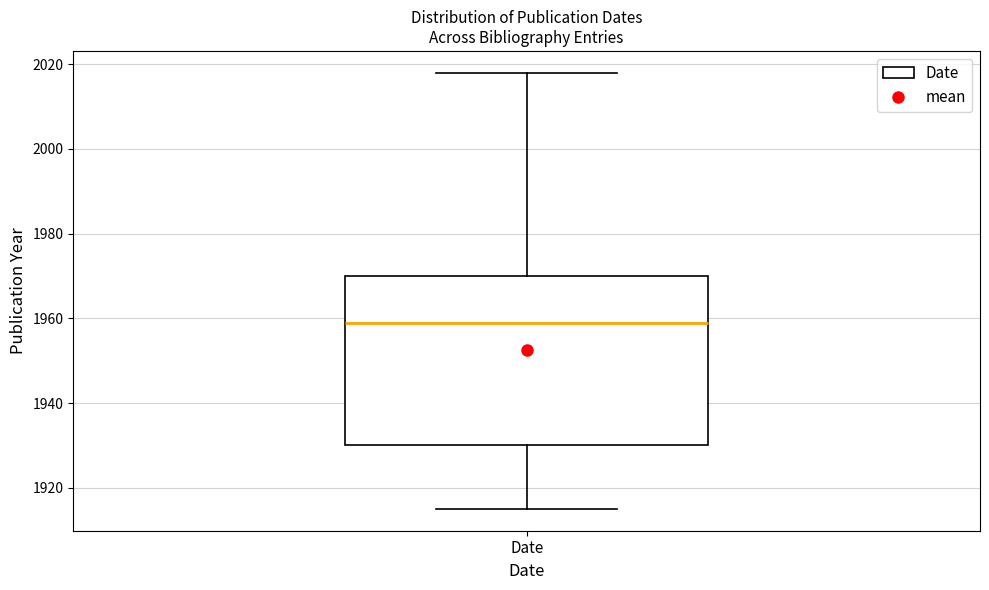

Read this box plot against the y-axis: the position of the median line, the range covered by the box, and the ends of both whiskers. The values are not printed on the chart, so give them approximately, as read against the axis.

median 1960, box 1930 to 1970, whiskers 1916 to 2018